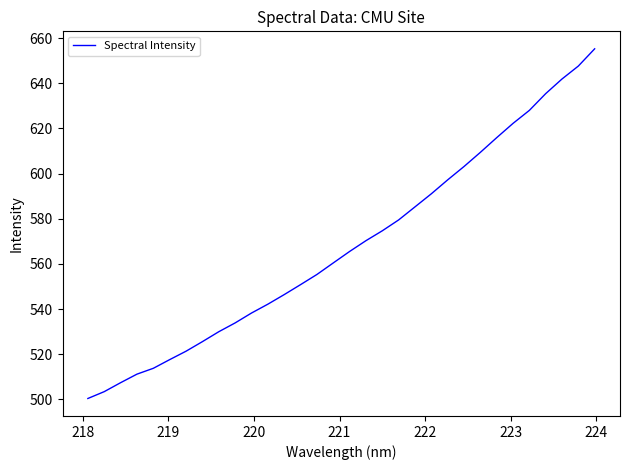

What is the difference between the maximum and minimum values?

154.9